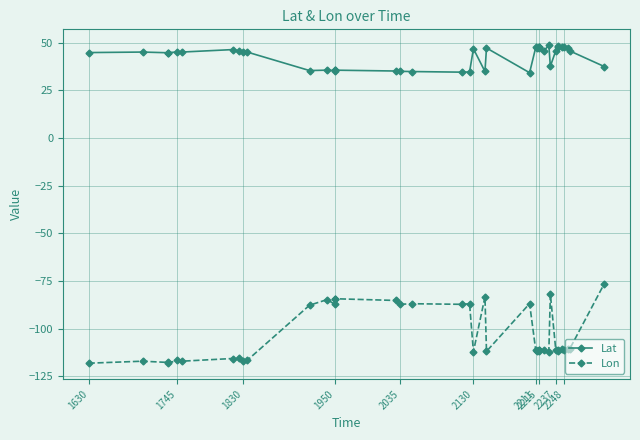

True or false: Lon and Lat intersect in this chart.

False